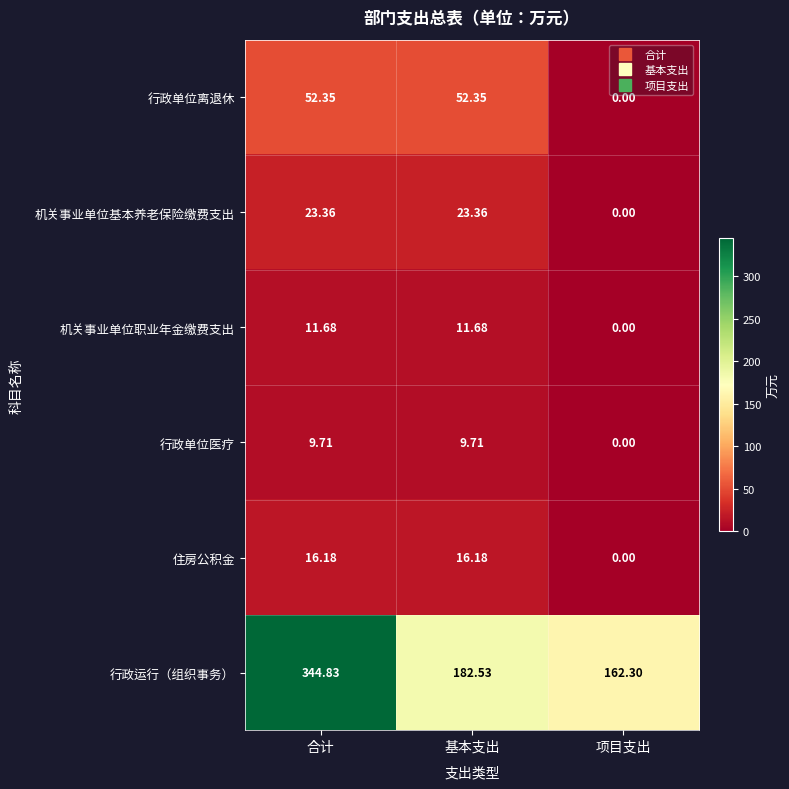

Which series has the largest range (max minus min)?

行政运行（组织事务）